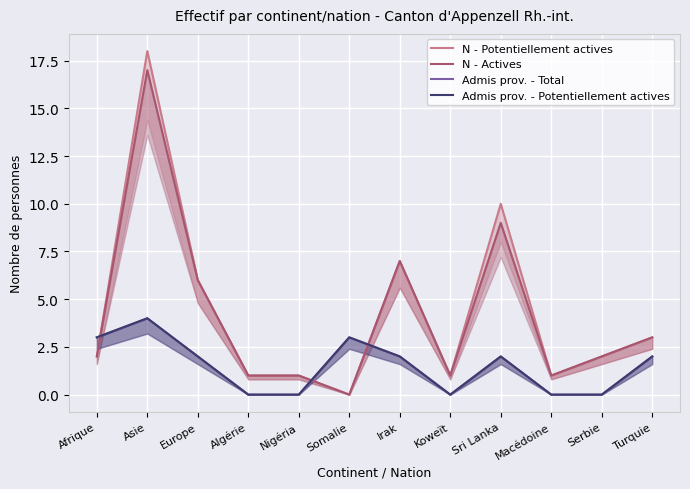

Reading left to right, what are all the values shown in this chart?

N - Potentiellement actives: Afrique=2	Asie=18	Europe=6	Algérie=1	Nigéria=1	Somalie=0	Irak=7	Koweït=1	Sri Lanka=10	Macédoine=1	Serbie=2	Turquie=3
N - Actives: Afrique=2	Asie=17	Europe=6	Algérie=1	Nigéria=1	Somalie=0	Irak=7	Koweït=1	Sri Lanka=9	Macédoine=1	Serbie=2	Turquie=3
Admis prov. - Total: Afrique=3	Asie=4	Europe=2	Algérie=0	Nigéria=0	Somalie=3	Irak=2	Koweït=0	Sri Lanka=2	Macédoine=0	Serbie=0	Turquie=2
Admis prov. - Potentiellement actives: Afrique=3	Asie=4	Europe=2	Algérie=0	Nigéria=0	Somalie=3	Irak=2	Koweït=0	Sri Lanka=2	Macédoine=0	Serbie=0	Turquie=2